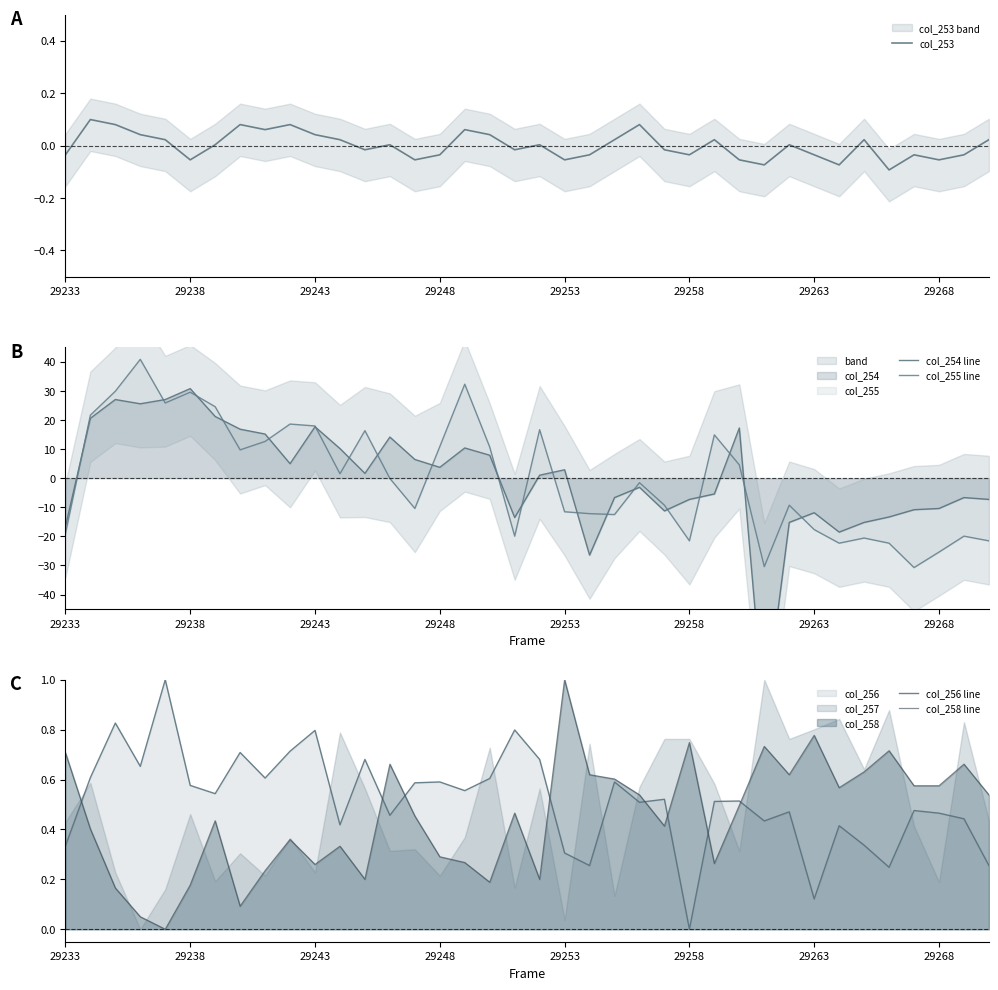

At which label does col_258 line reach its peak?

29253